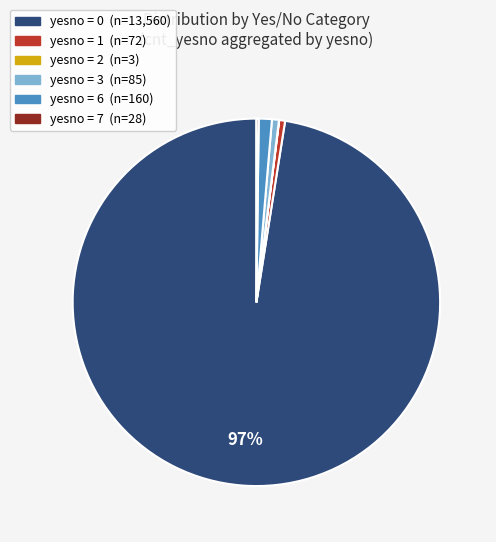

To the nearest percent, what is the difference between the largest and smallest slice percentages?

97%